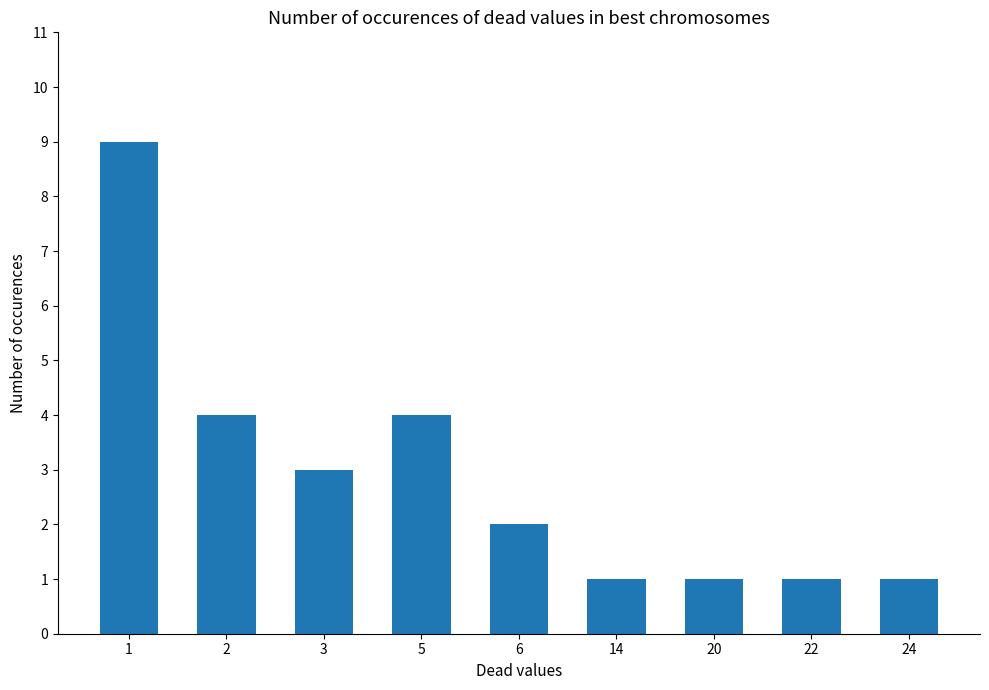

How many bars are there in total?

9